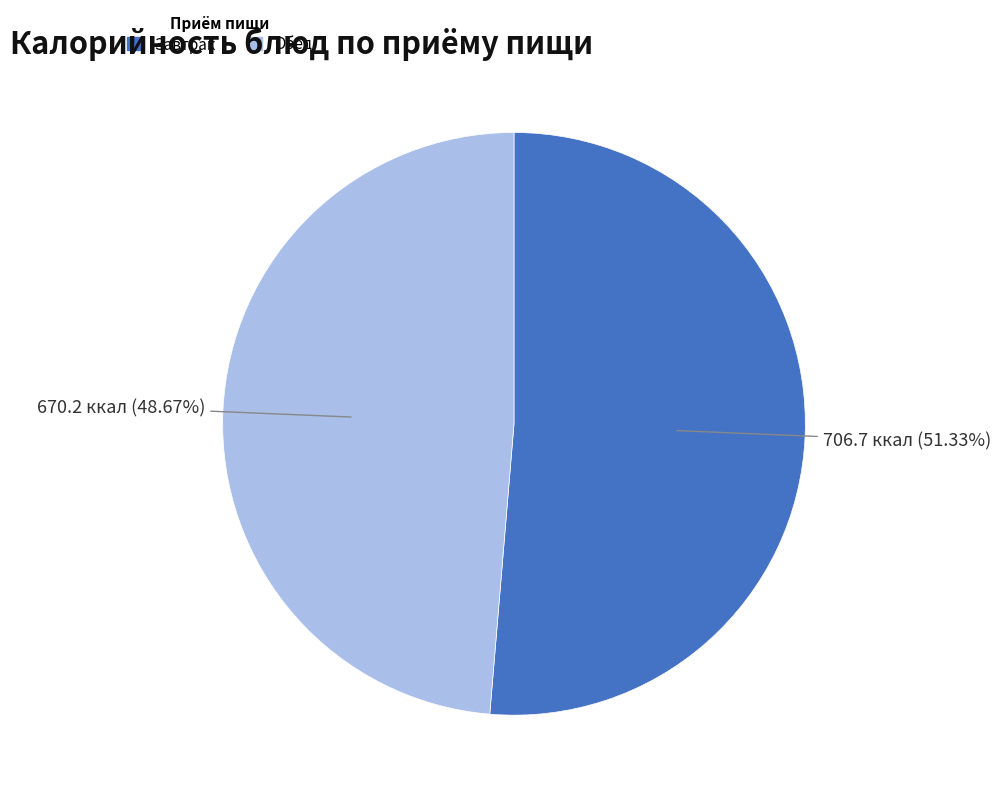

How many slices are in this pie chart?

2